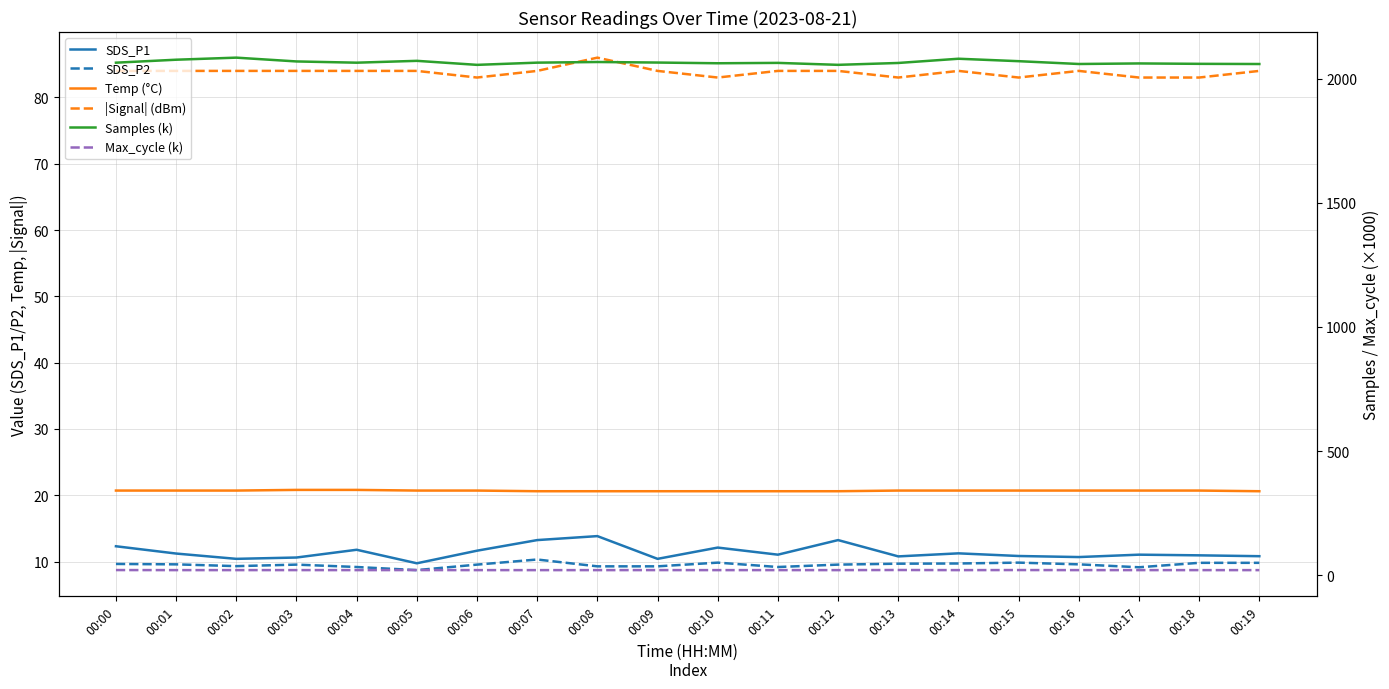

Is the value of |Signal| (dBm) at 00:17 greater than the value of SDS_P1 at 00:18?

Yes